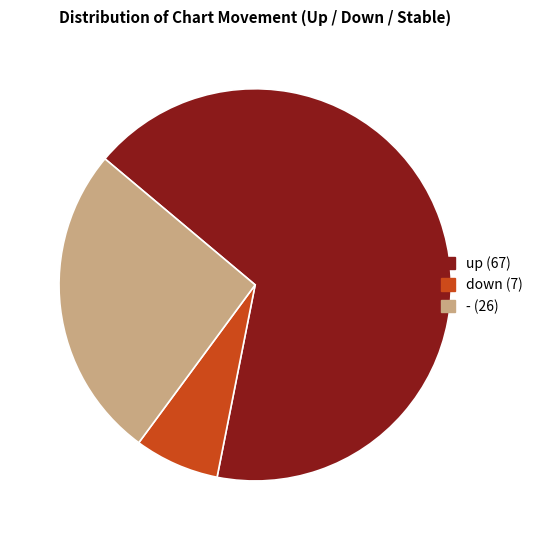

Does up represent more than half of the total?

Yes